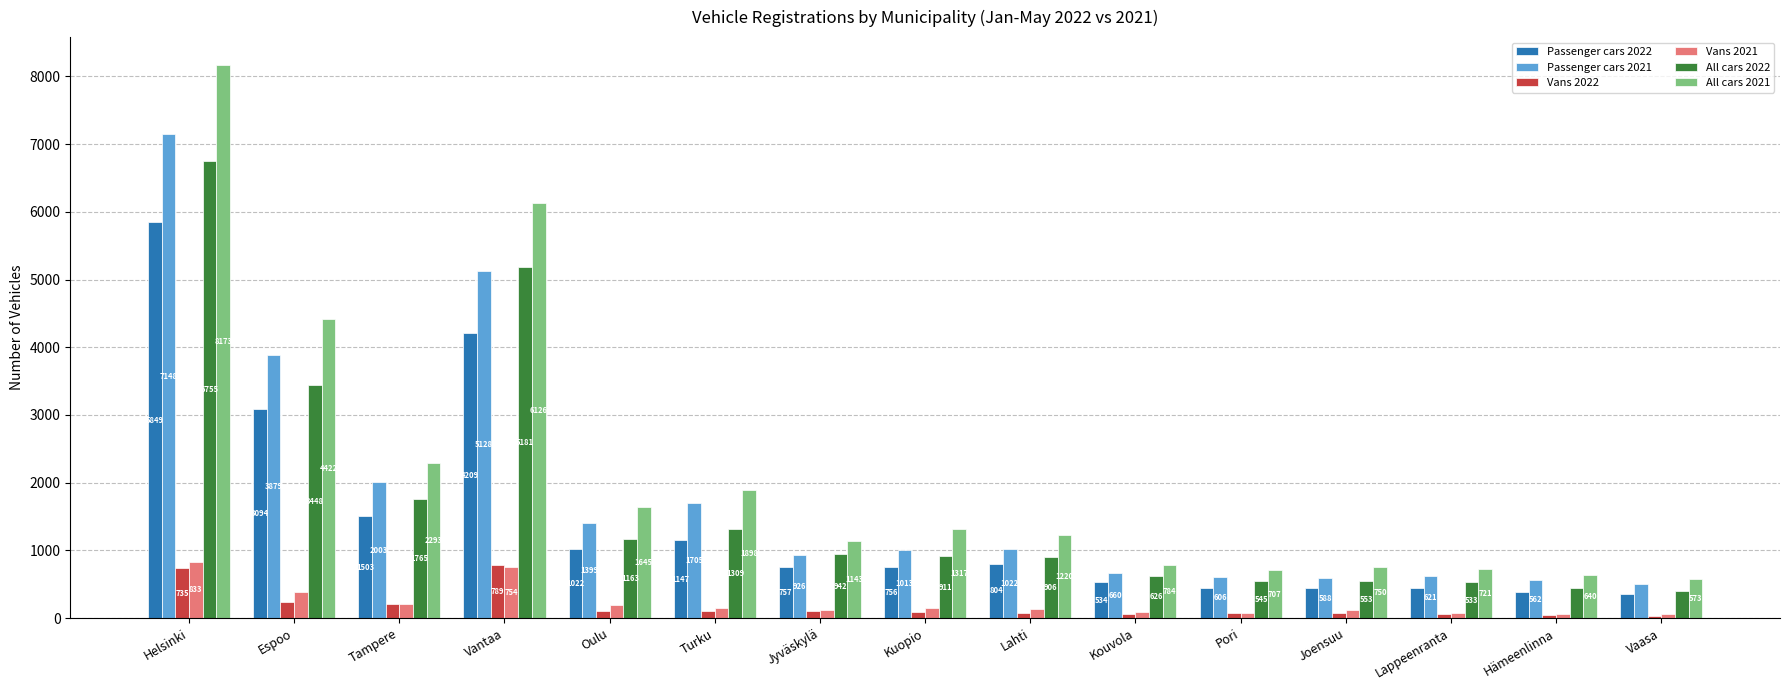

What is the smallest value displayed?

35